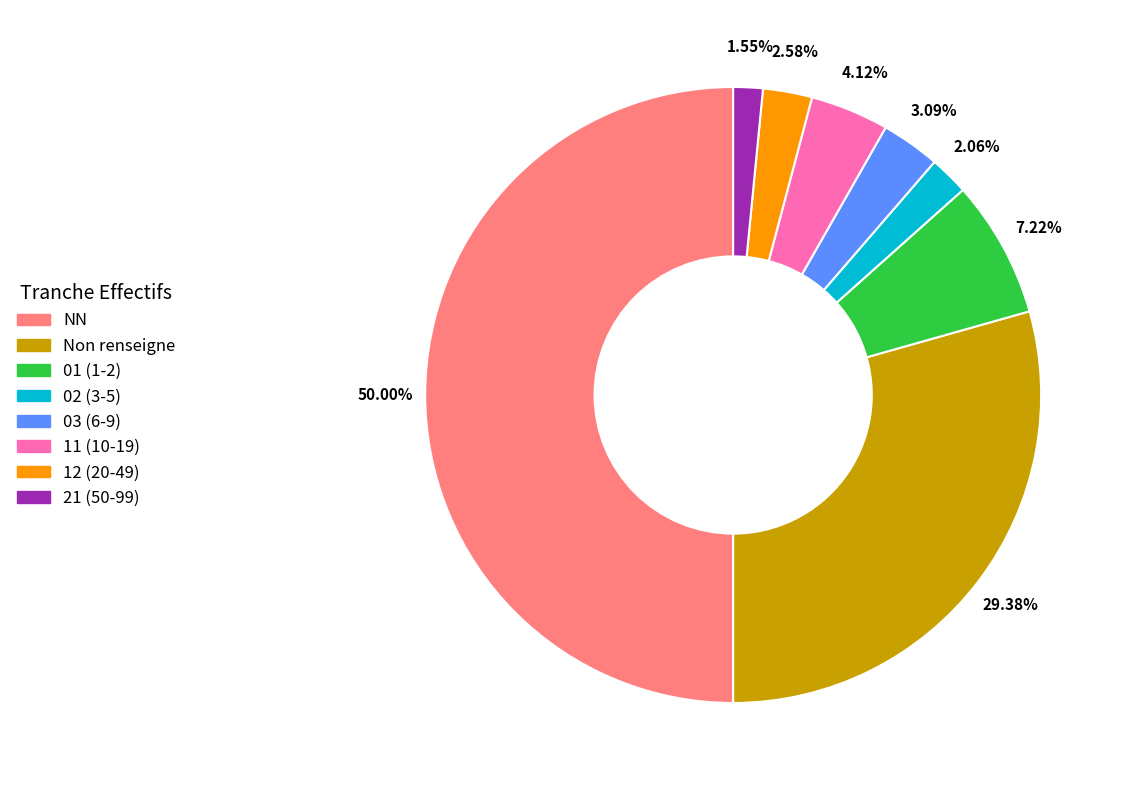

How many segments does this pie chart have?

8